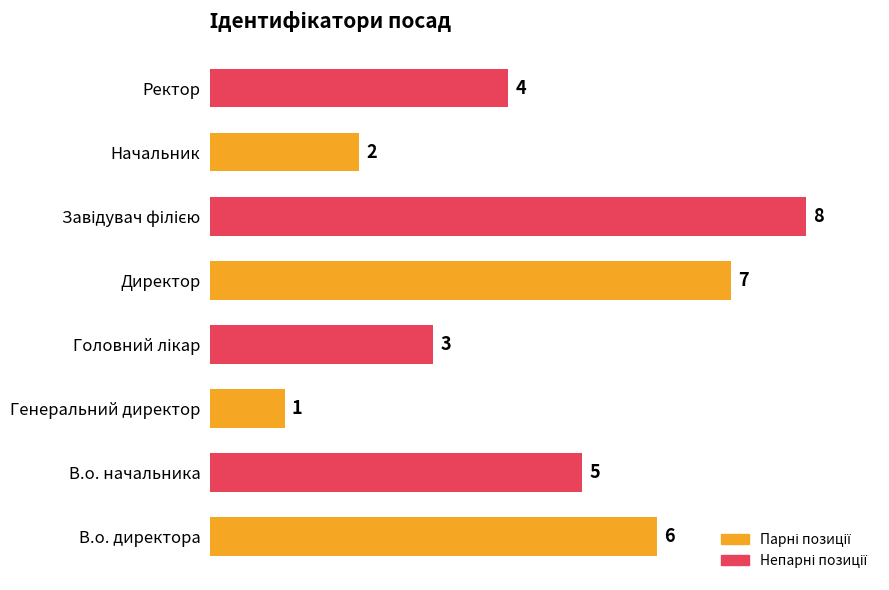

What is the difference between the maximum and minimum values?

7